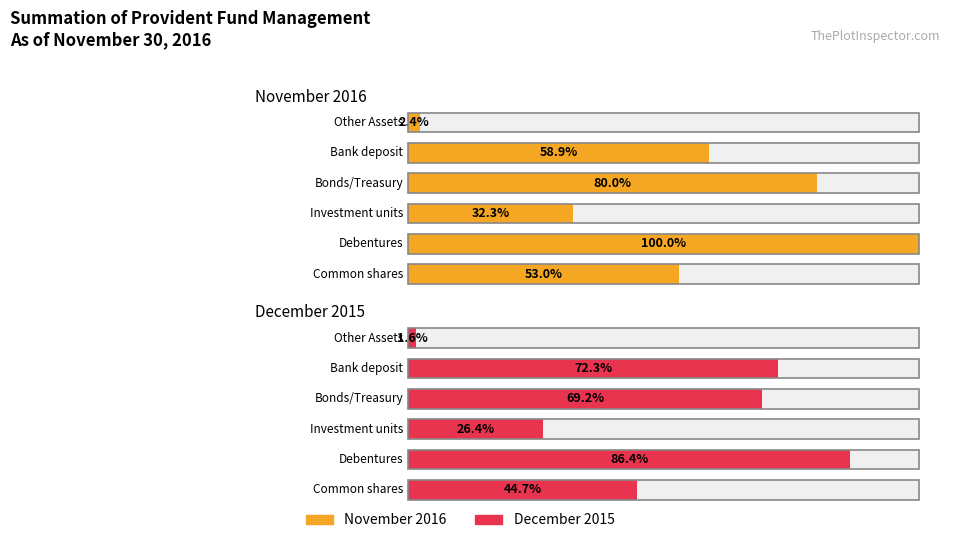

Rank the series by their maximum value, from highest to lowest.

November 2016, December 2015